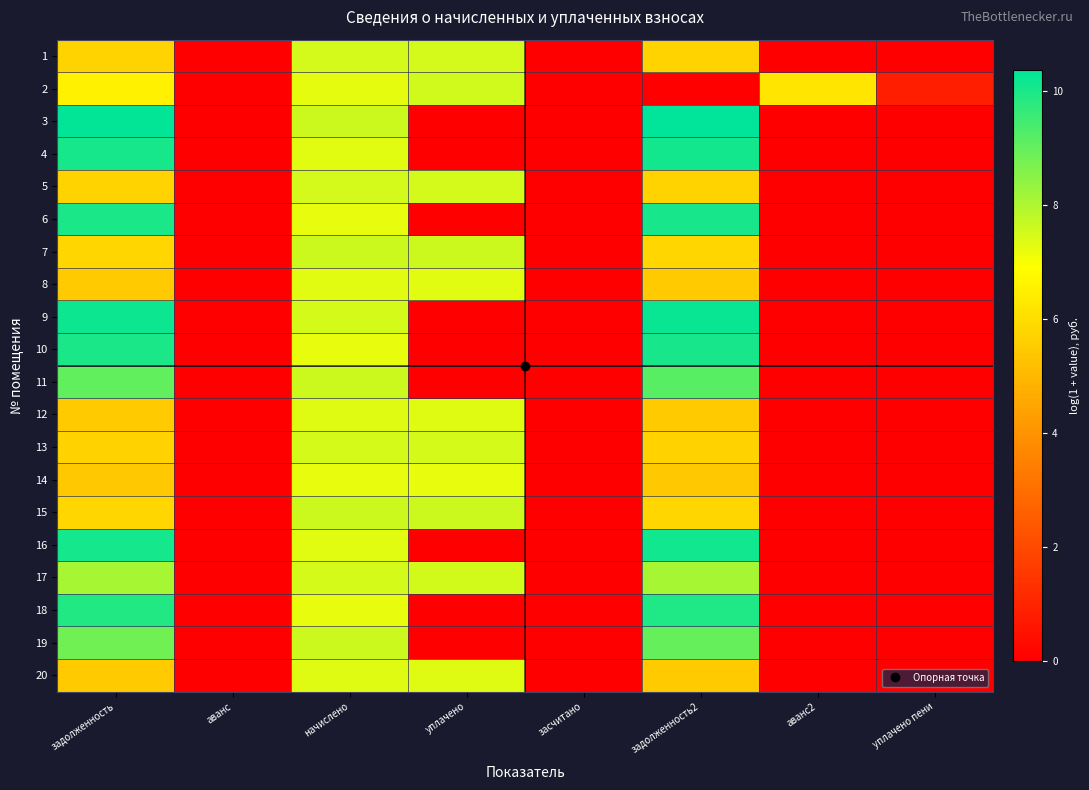

Reading right to left, list all the values displayed in this chart.

1: уплачено пени=0.0	аванс2=0.0	задолженность2=5.7	засчитано=0.0	уплачено=7.5	начислено=7.5	аванс=0.0	задолженность=5.7
2: уплачено пени=0.9	аванс2=6.2	задолженность2=0.0	засчитано=0.0	уплачено=7.5	начислено=7.2	аванс=0.0	задолженность=6.5
3: уплачено пени=0.0	аванс2=0.0	задолженность2=10.4	засчитано=0.0	уплачено=0.0	начислено=7.6	аванс=0.0	задолженность=10.3
4: уплачено пени=0.0	аванс2=0.0	задолженность2=10.1	засчитано=0.0	уплачено=0.0	начислено=7.3	аванс=0.0	задолженность=10.1
5: уплачено пени=0.0	аванс2=0.0	задолженность2=5.7	засчитано=0.0	уплачено=7.5	начислено=7.5	аванс=0.0	задолженность=5.7
6: уплачено пени=0.0	аванс2=0.0	задолженность2=10.0	засчитано=0.0	уплачено=0.0	начислено=7.2	аванс=0.0	задолженность=10.0
7: уплачено пени=0.0	аванс2=0.0	задолженность2=5.8	засчитано=0.0	уплачено=7.6	начислено=7.6	аванс=0.0	задолженность=5.8
8: уплачено пени=0.0	аванс2=0.0	задолженность2=5.5	засчитано=0.0	уплачено=7.3	начислено=7.3	аванс=0.0	задолженность=5.5
9: уплачено пени=0.0	аванс2=0.0	задолженность2=10.2	засчитано=0.0	уплачено=0.0	начислено=7.5	аванс=0.0	задолженность=10.2
10: уплачено пени=0.0	аванс2=0.0	задолженность2=10.0	засчитано=0.0	уплачено=0.0	начислено=7.2	аванс=0.0	задолженность=10.0
11: уплачено пени=0.0	аванс2=0.0	задолженность2=9.2	засчитано=0.0	уплачено=0.0	начислено=7.6	аванс=0.0	задолженность=9.0
12: уплачено пени=0.0	аванс2=0.0	задолженность2=5.5	засчитано=0.0	уплачено=7.3	начислено=7.3	аванс=0.0	задолженность=5.5
13: уплачено пени=0.0	аванс2=0.0	задолженность2=5.7	засчитано=0.0	уплачено=7.5	начислено=7.5	аванс=0.0	задолженность=5.7
14: уплачено пени=0.0	аванс2=0.0	задолженность2=5.4	засчитано=0.0	уплачено=7.2	начислено=7.2	аванс=0.0	задолженность=5.4
15: уплачено пени=0.0	аванс2=0.0	задолженность2=5.8	засчитано=0.0	уплачено=7.6	начислено=7.6	аванс=0.0	задолженность=5.8
16: уплачено пени=0.0	аванс2=0.0	задолженность2=10.1	засчитано=0.0	уплачено=0.0	начислено=7.3	аванс=0.0	задолженность=10.1
17: уплачено пени=0.0	аванс2=0.0	задолженность2=8.1	засчитано=0.0	уплачено=7.5	начислено=7.5	аванс=0.0	задолженность=8.1
18: уплачено пени=0.0	аванс2=0.0	задолженность2=9.9	засчитано=0.0	уплачено=0.0	начислено=7.2	аванс=0.0	задолженность=9.9
19: уплачено пени=0.0	аванс2=0.0	задолженность2=9.0	засчитано=0.0	уплачено=0.0	начислено=7.6	аванс=0.0	задолженность=8.8
20: уплачено пени=0.0	аванс2=0.0	задолженность2=5.5	засчитано=0.0	уплачено=7.3	начислено=7.3	аванс=0.0	задолженность=5.5